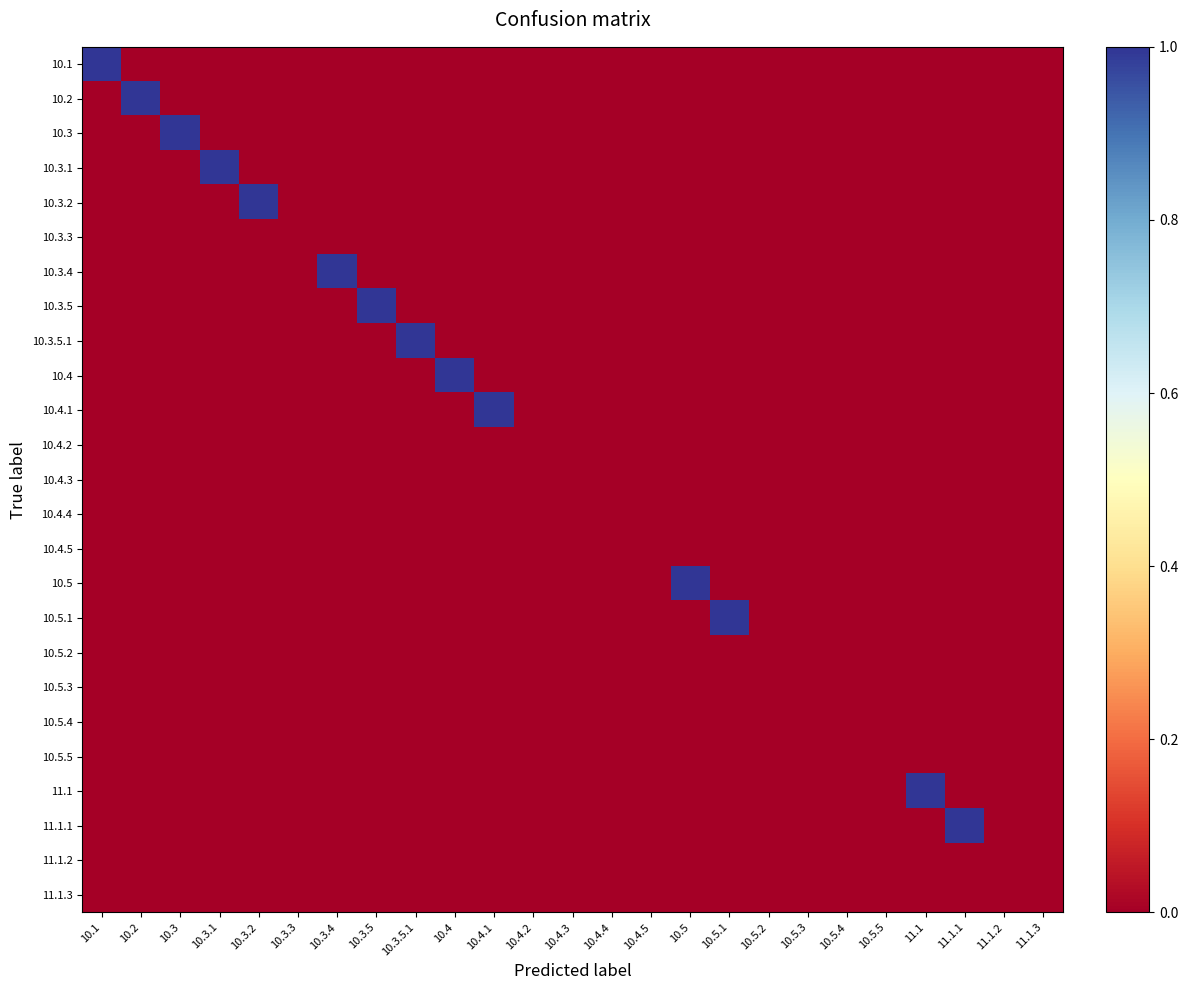

At which category is the sum across all series the highest?

10.1